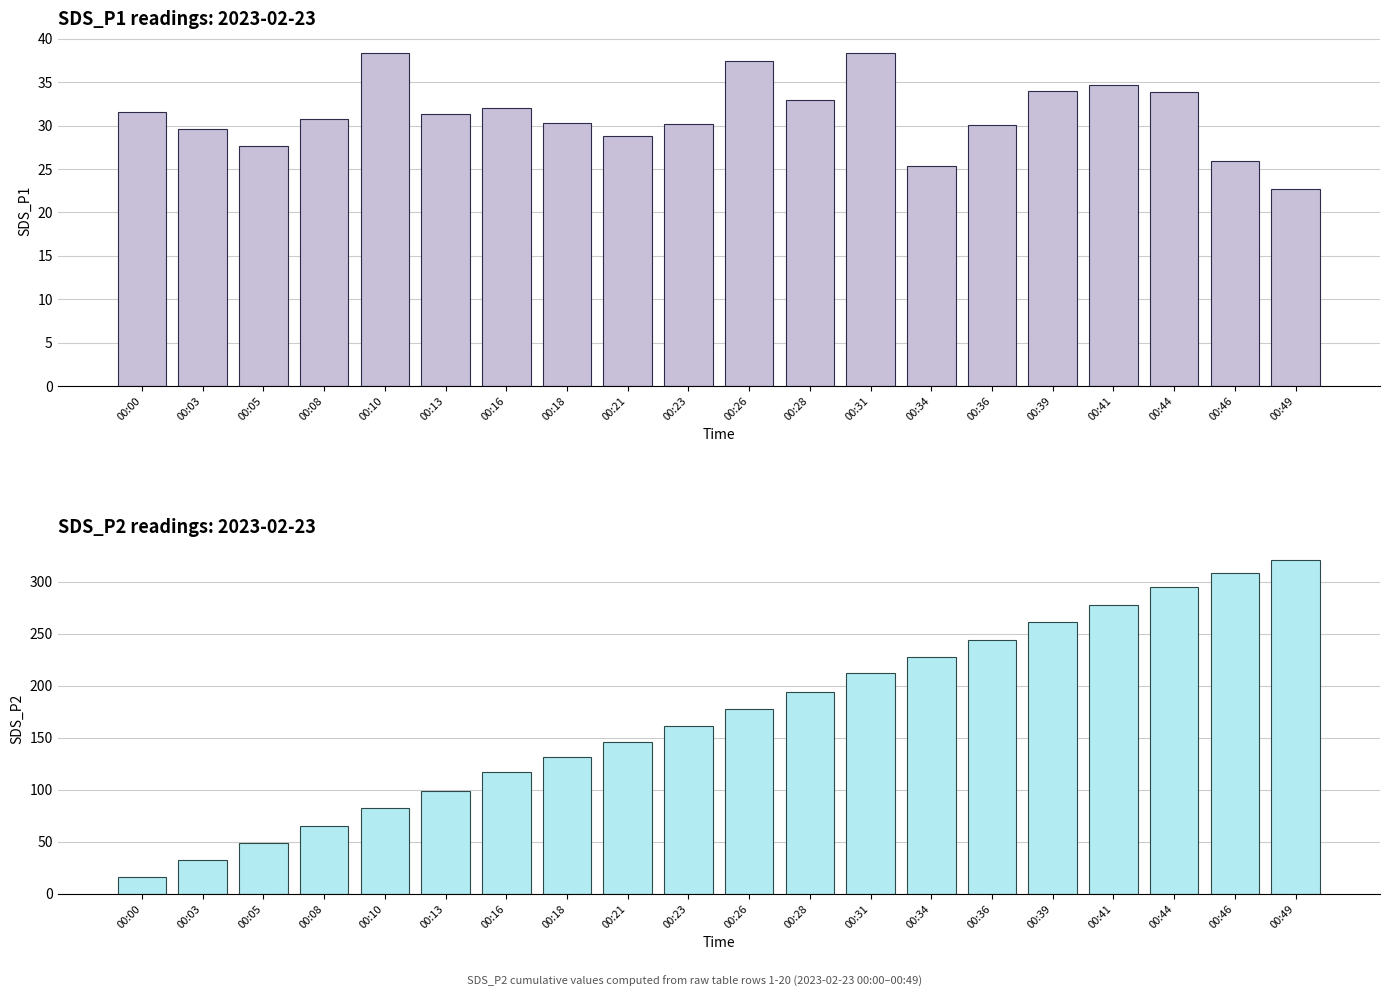

How many bars are there in each group?

2